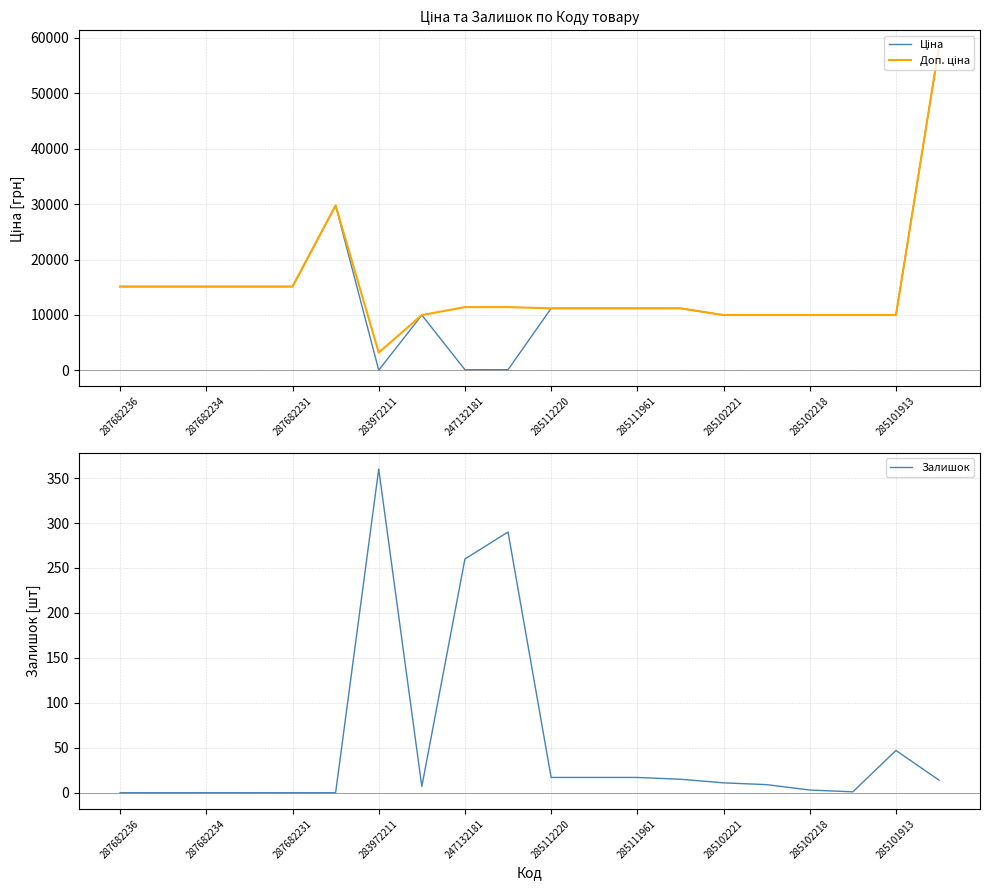

Reading left to right, list all the values displayed in this chart.

Ціна: 15120.0	15120.0	15120.0	15120.0	15120.0	29747.2	32.0	9975.0	114.1	114.1	11188.2	11188.2	11188.2	11188.2	9975.0	9975.0	9975.0	9975.0	9975.0	58426.5
Доп. ціна: 15120.0	15120.0	15120.0	15120.0	15120.0	29747.2	3205.0	9975.0	11410.0	11410.0	11188.2	11188.2	11188.2	11188.2	9975.0	9975.0	9975.0	9975.0	9975.0	58426.5
Залишок: 0.0	0.0	0.0	0.0	0.0	0.0	360.0	7.0	260.0	290.0	17.0	17.0	17.0	15.0	11.0	9.0	3.0	1.0	47.0	14.0